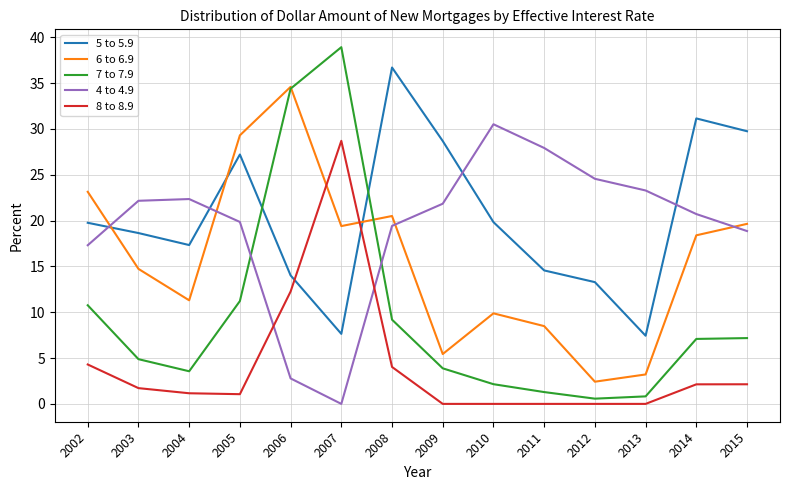

What is the total value across all series at 2008?

89.8